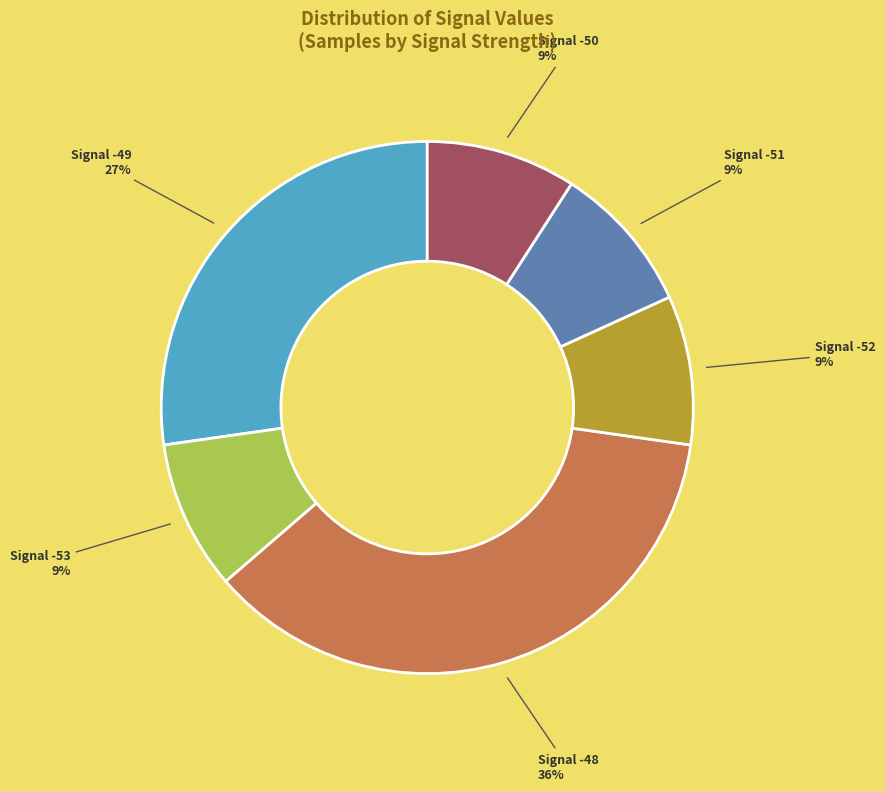

Is there a majority slice in this chart?

No